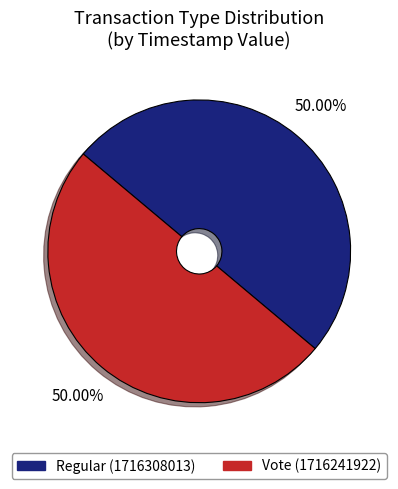

Approximately how many times larger is the value at Regular compared to Vote?

1.0